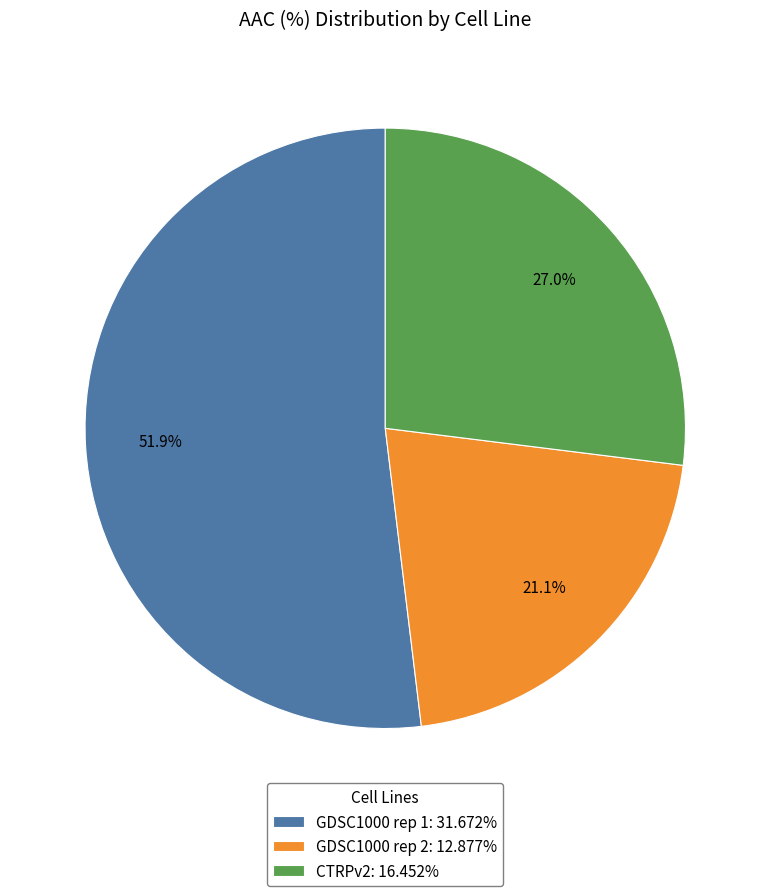

Count the number of slices in the pie.

3